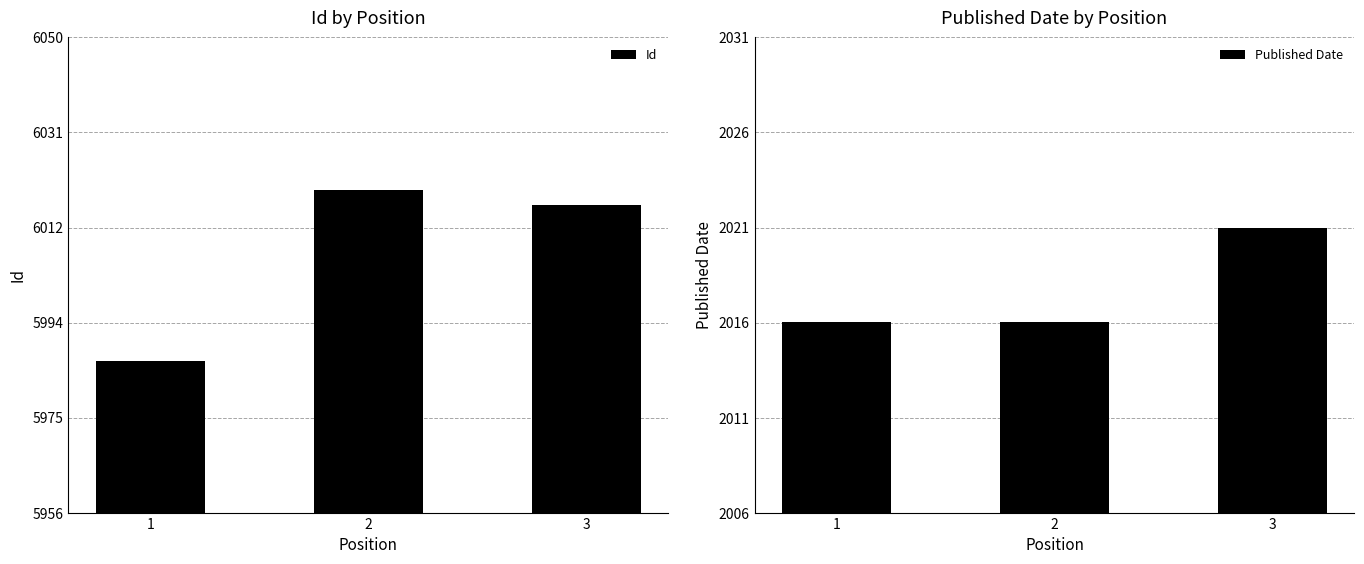

Read the Published Date value at 1.

2016